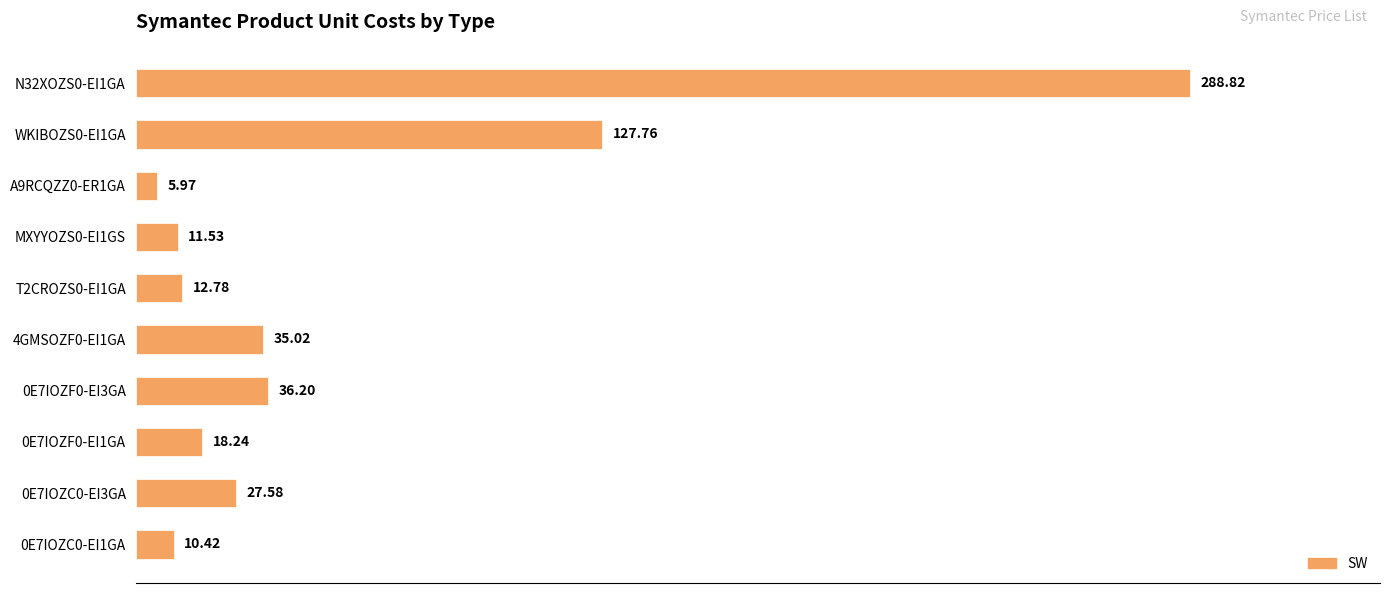

List the labels in order of value, smallest first.

A9RCQZZ0-ER1GA, 0E7IOZC0-EI1GA, MXYYOZS0-EI1GS, T2CROZS0-EI1GA, 0E7IOZF0-EI1GA, 0E7IOZC0-EI3GA, 4GMSOZF0-EI1GA, 0E7IOZF0-EI3GA, WKIBOZS0-EI1GA, N32XOZS0-EI1GA